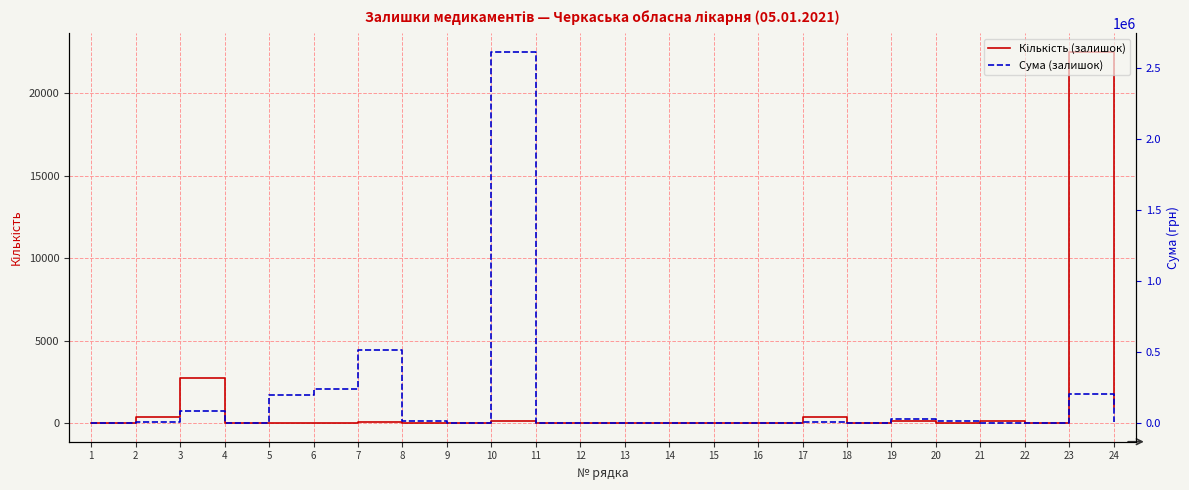

Reading right to left, extract all data points from this chart.

Кількість (залишок): 950.0	22500.0	0.0	100.0	20.0	120.0	0.0	350.0	0.0	0.0	7.0	0.0	0.0	0.0	105.0	0.0	10.0	40.0	20.0	23.0	20.0	2734.0	350.0	26.0
Сума (залишок): 4954.1	204003.0	0.0	346.7	17930.0	27640.8	0.0	4860.6	0.0	0.0	1214.6	0.0	0.0	0.0	2616075.0	0.0	15714.9	518571.6	239159.2	196535.9	118.1	82629.1	5289.0	0.0